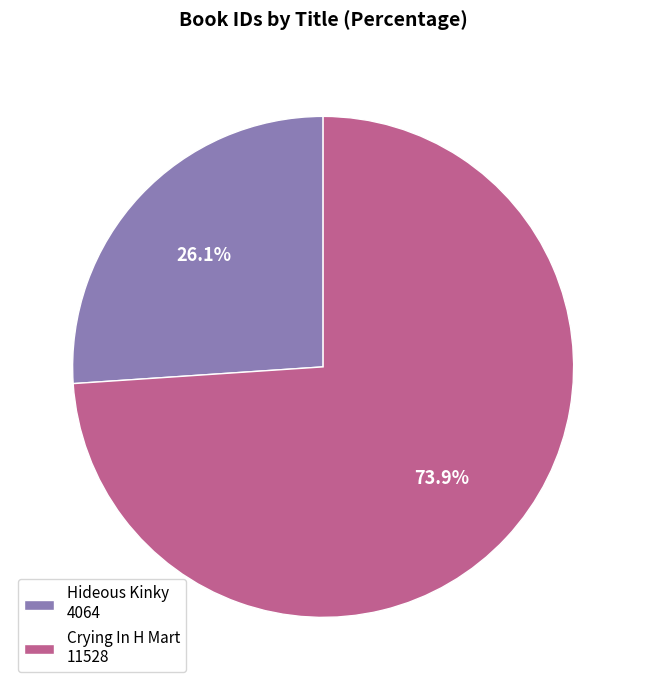

How many segments does this pie chart have?

2